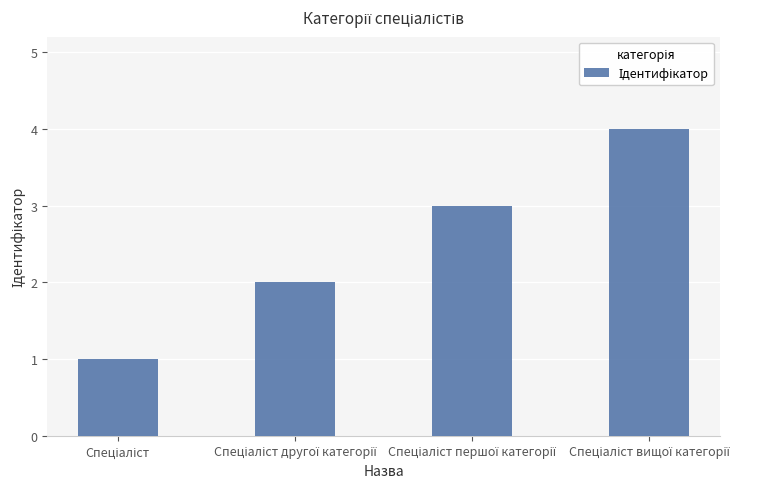

What is the greatest value displayed?

4